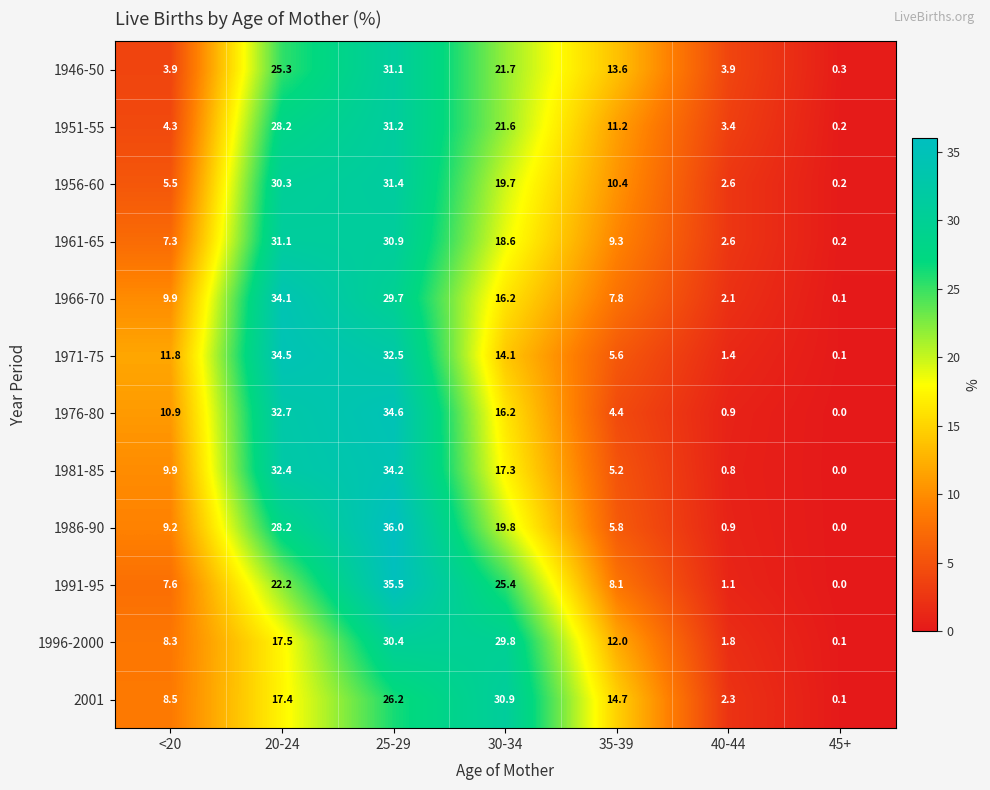

Which series has the largest range (max minus min)?

1986-90